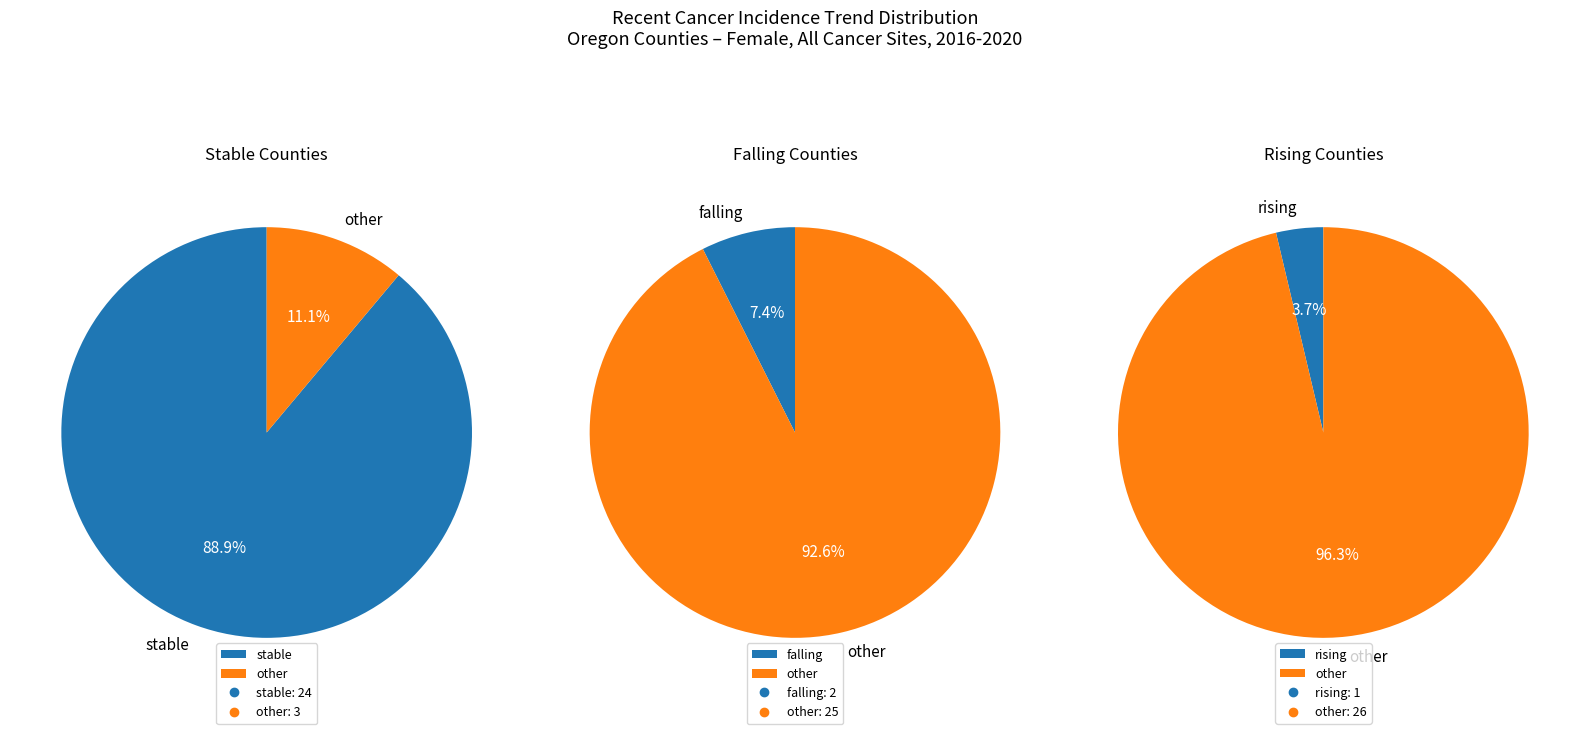

Rank the categories by value from lowest to highest.

rising, falling, stable